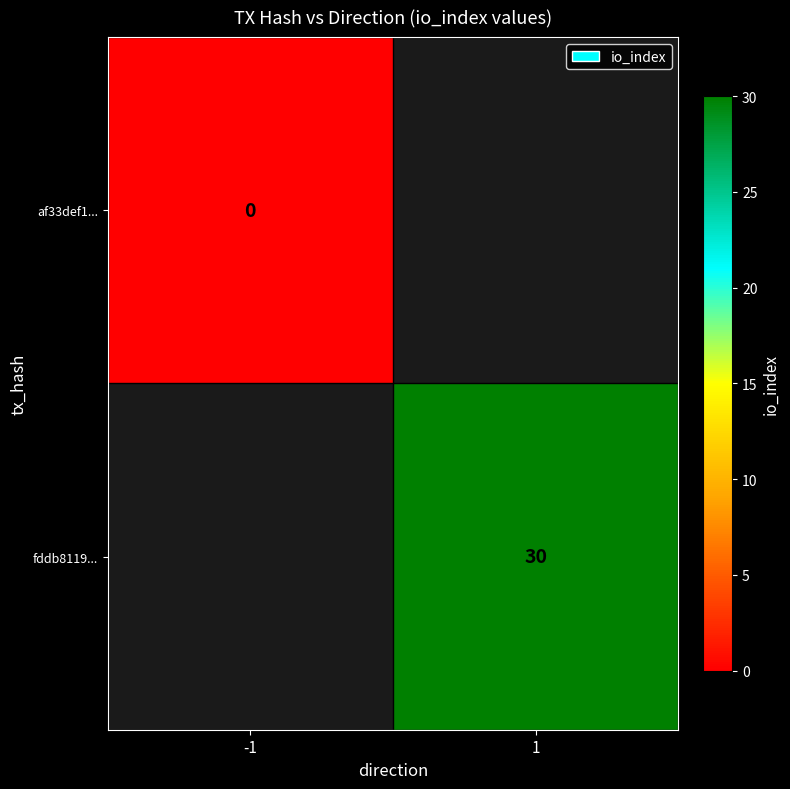

True or false: fddb8119... has a value of 30 at 1.

True